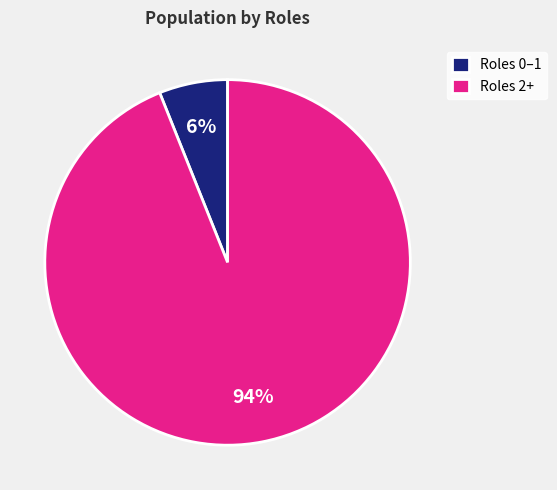

Between Roles 0–1 and Roles 2+, which is larger?

Roles 2+